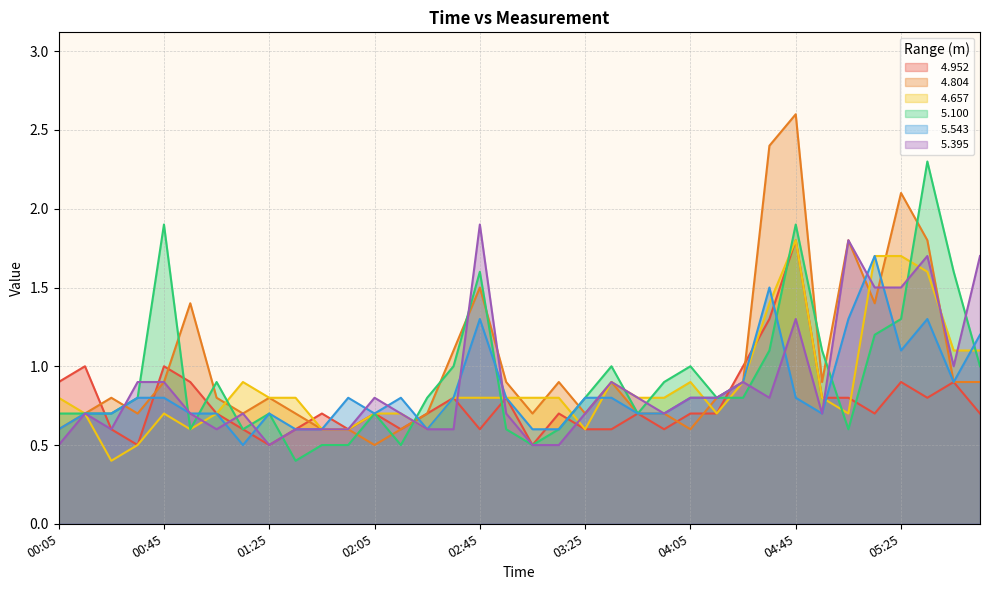

The   4.804 series shows 0.4 at 04:55. True or false?

False